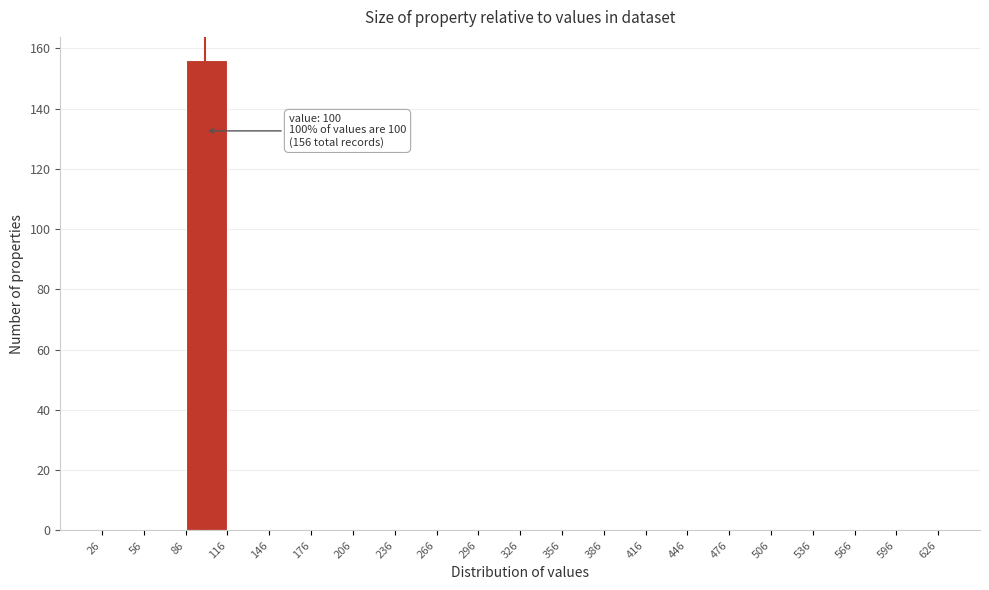

Which range on the x-axis has the tallest bar?

86 to 116